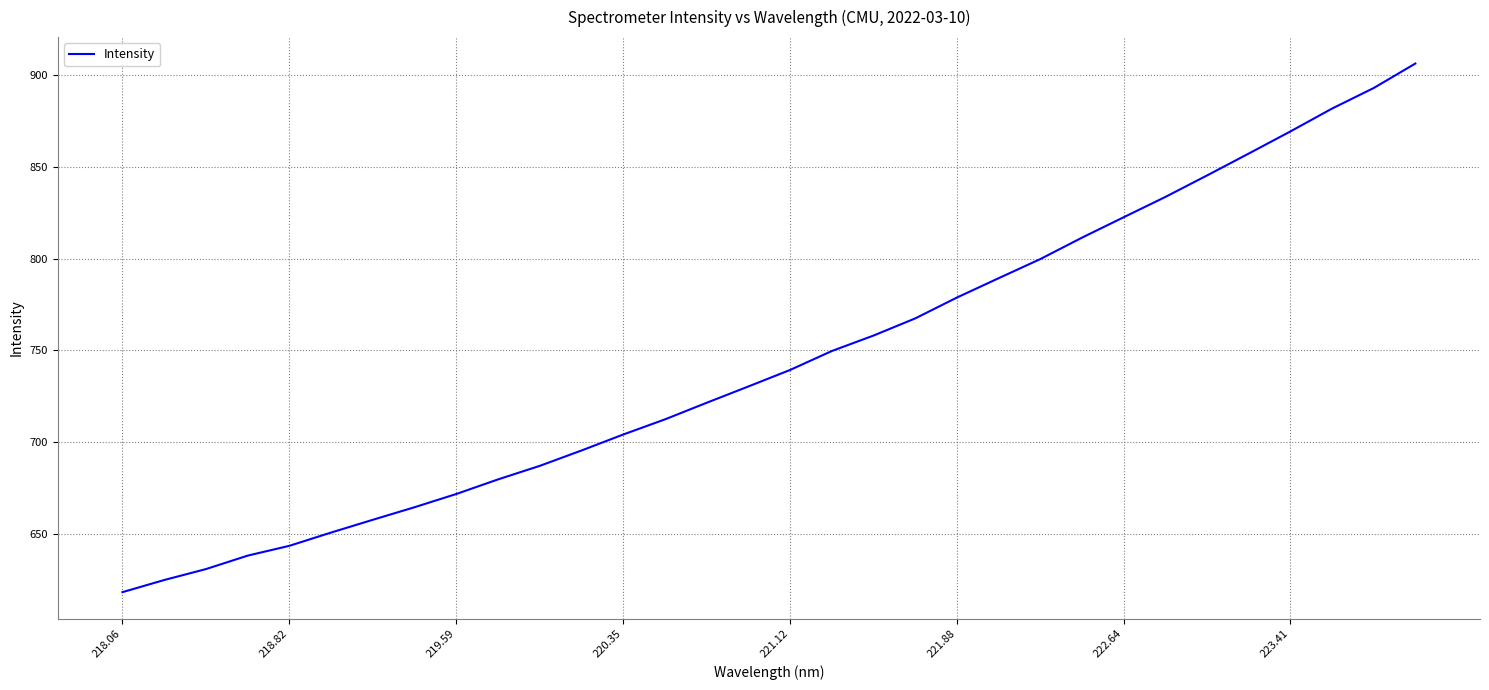

What is the difference between the maximum and minimum values?

287.8